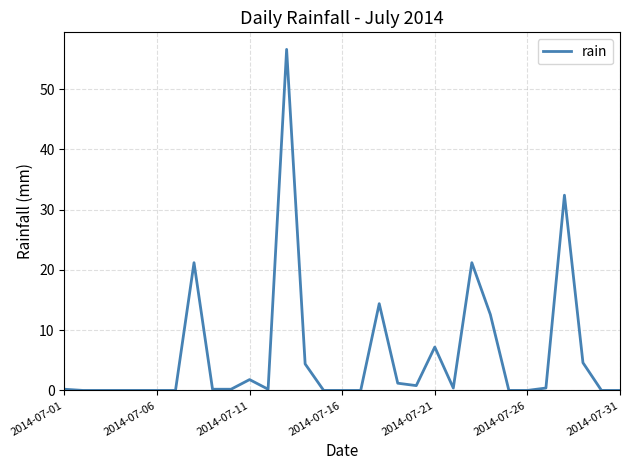

What is the maximum value shown in the chart?

56.6